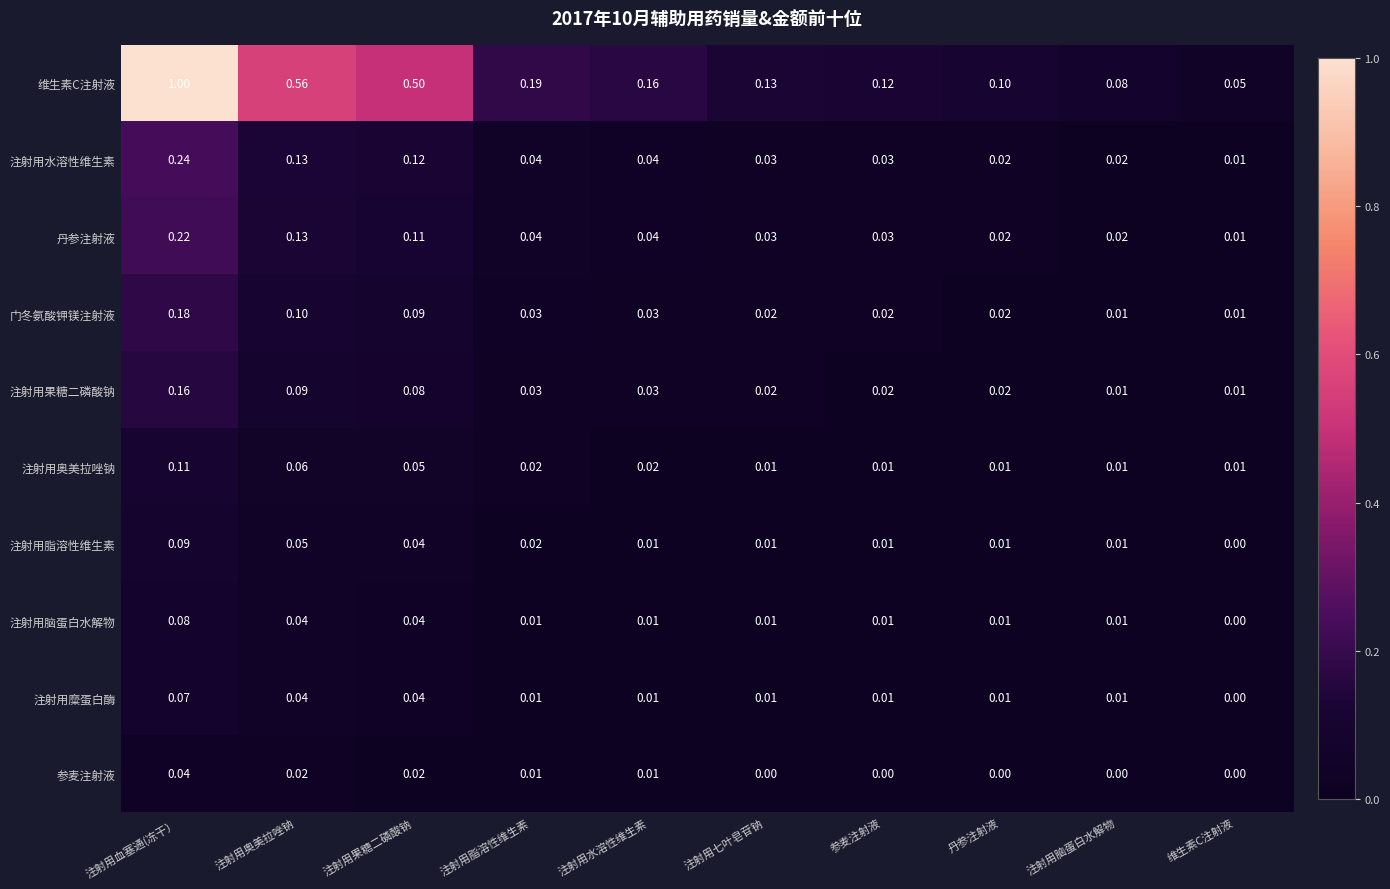

At how many categories does at least one series exceed 0?

10